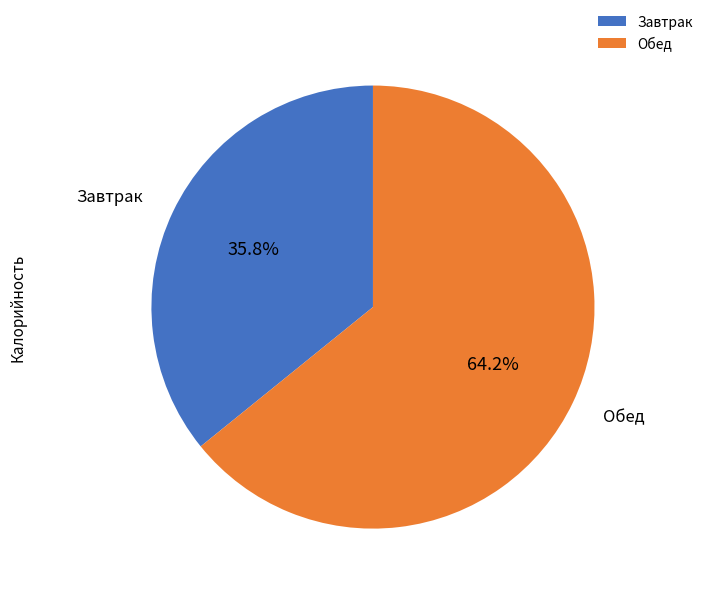

Do Обед and Завтрак together represent more than half of the pie?

Yes